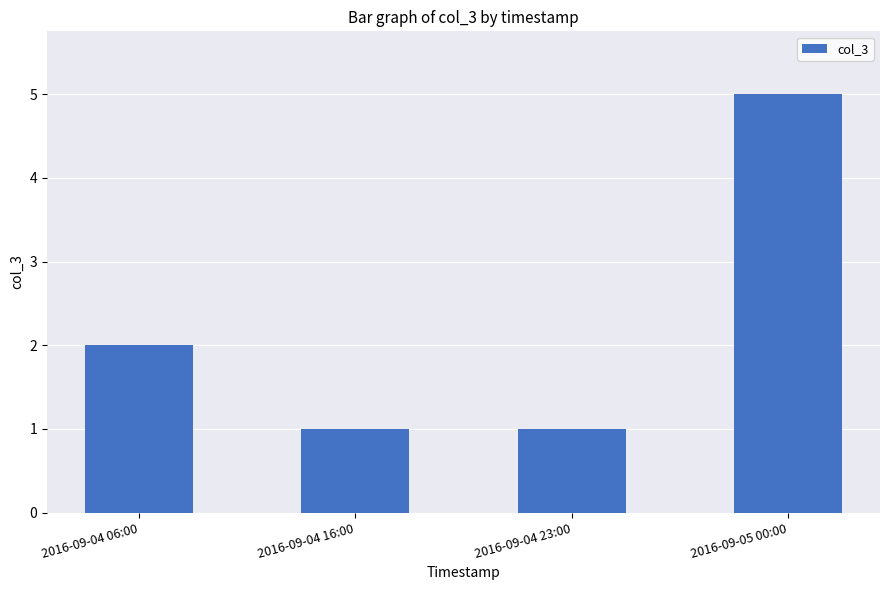

Reading left to right, list all the values displayed in this chart.

2	1	1	5